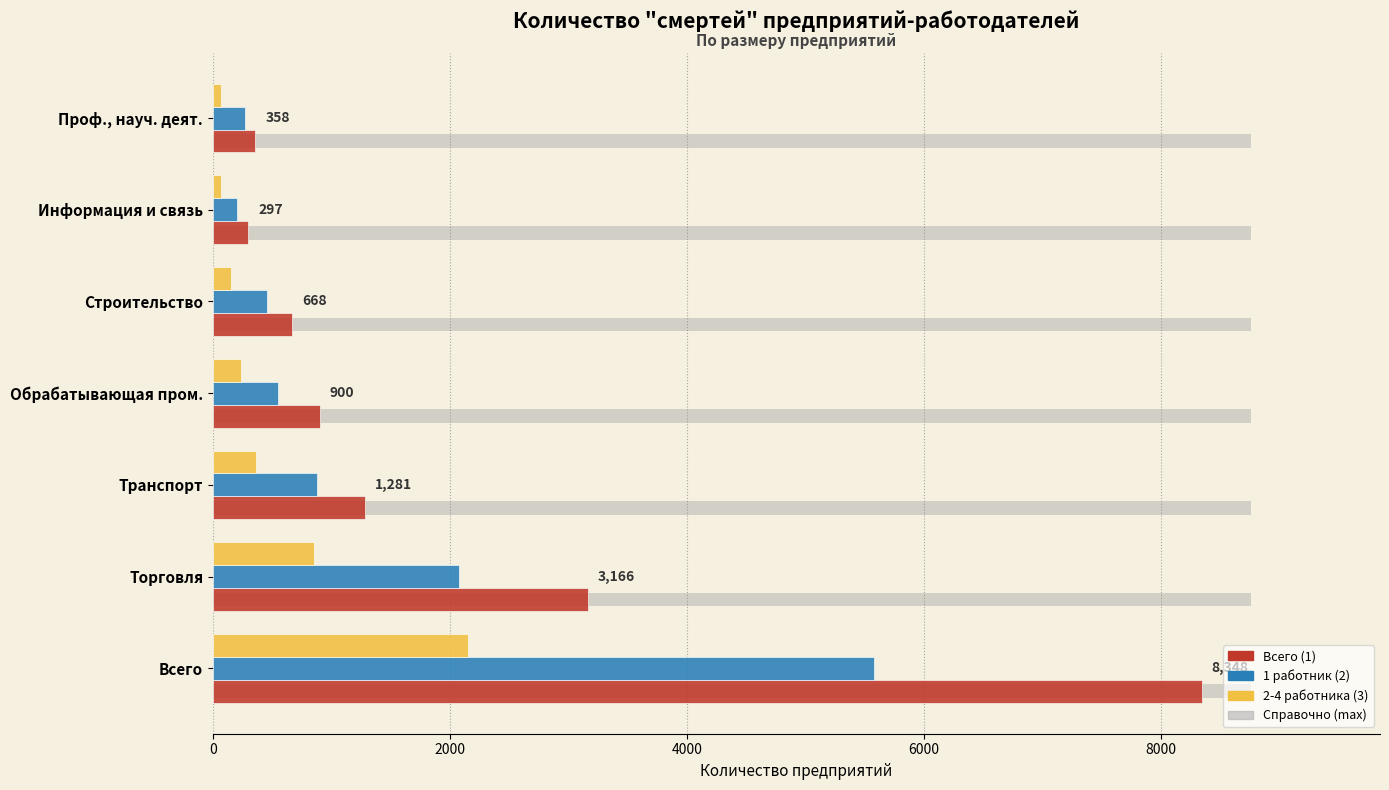

What is the lowest value of the 1 работник (2) series?

200